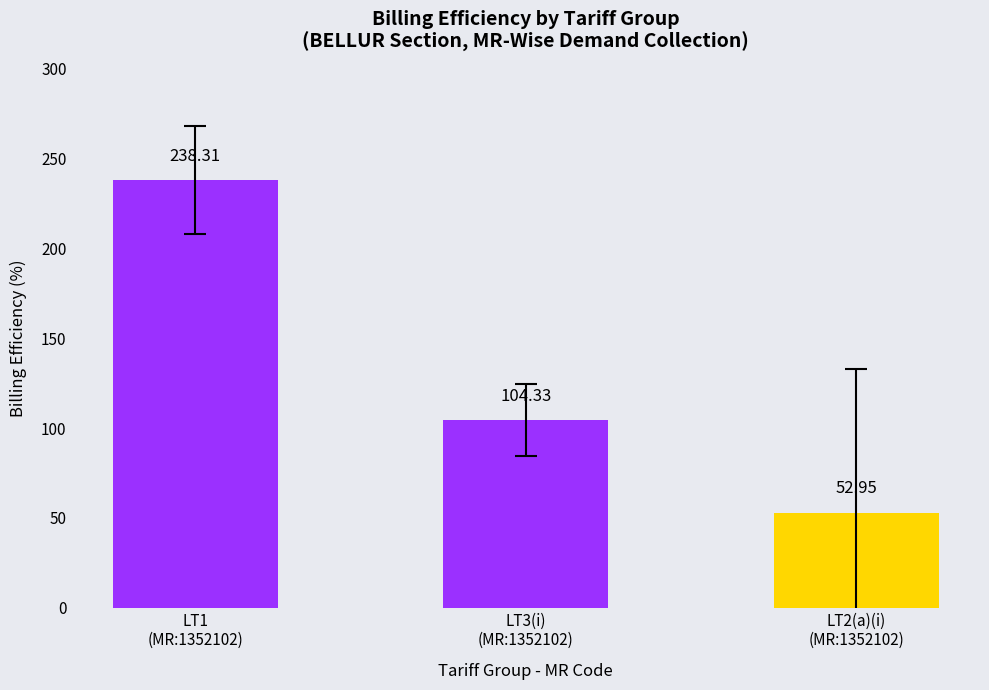

What is the minimum value shown in the chart?

53.0